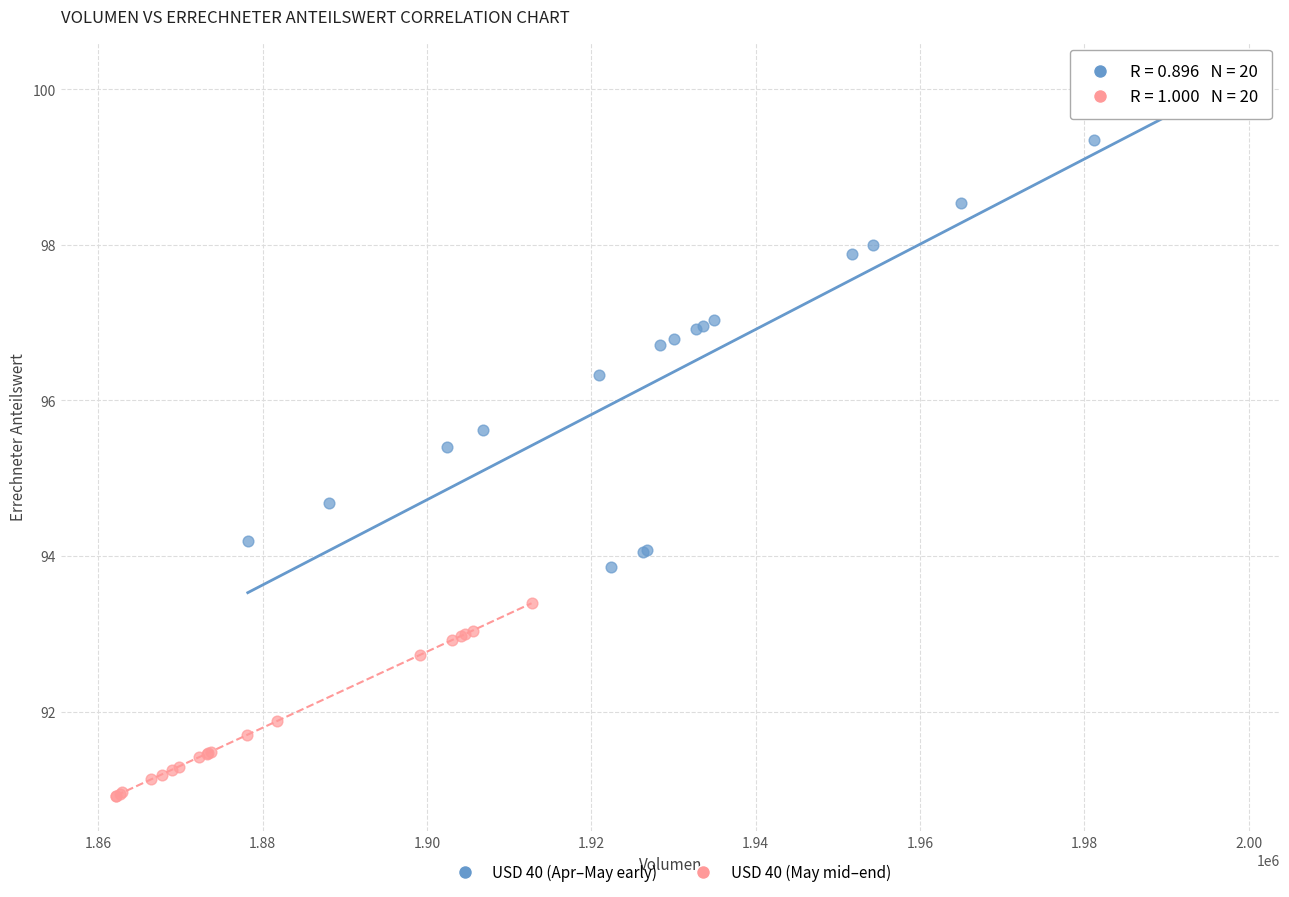

Which series contains the highest Y value?

USD 40 (Apr–May early)